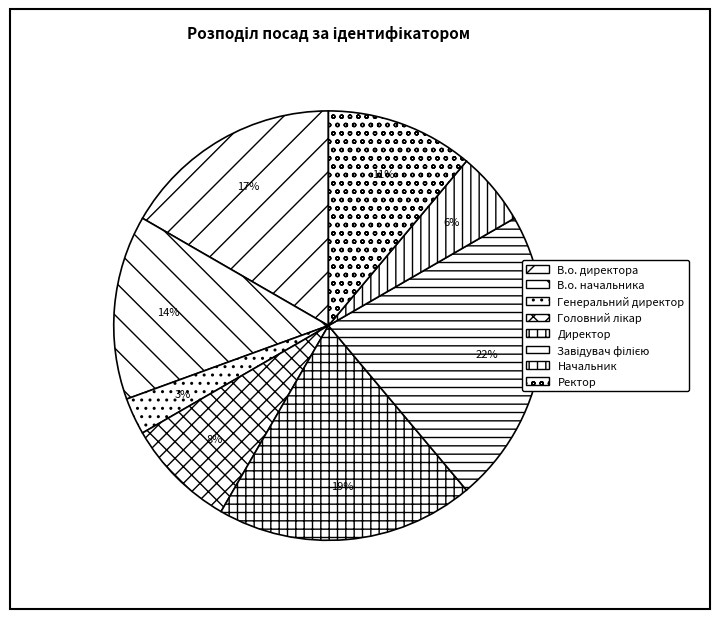

Combined, what portion of the pie is В.о. директора and Головний лікар?

25.0%